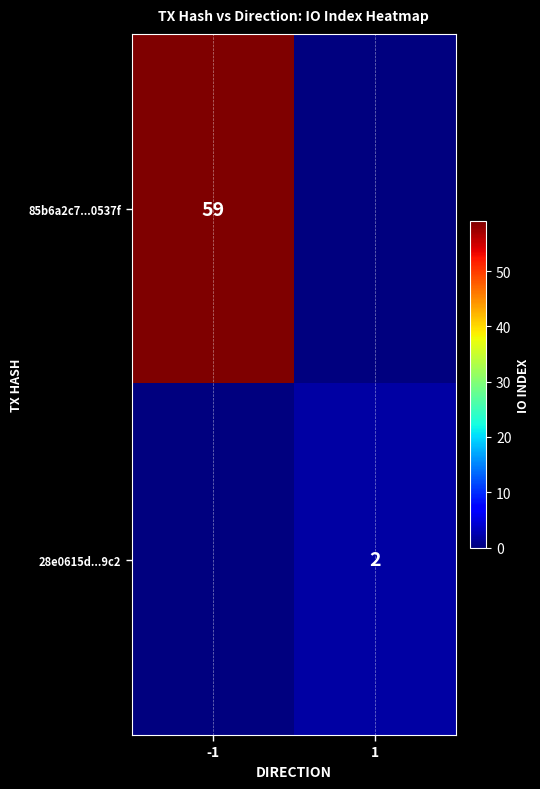

True or false: 28e0615d...9c2 has a value of 2 at 1.

True